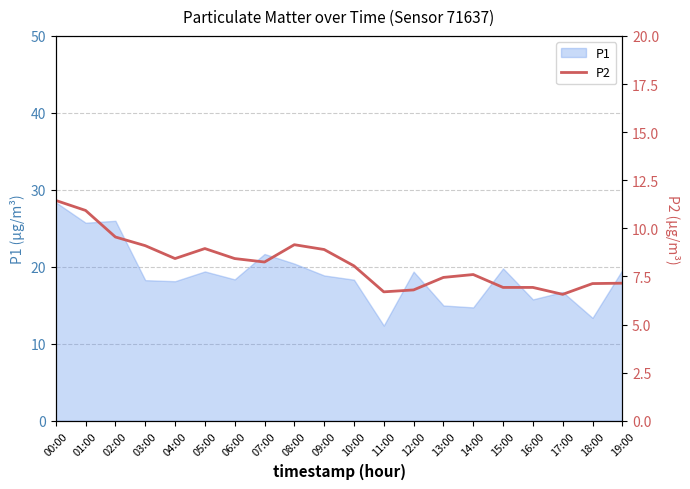

Does the chart have visible grid lines?

Yes